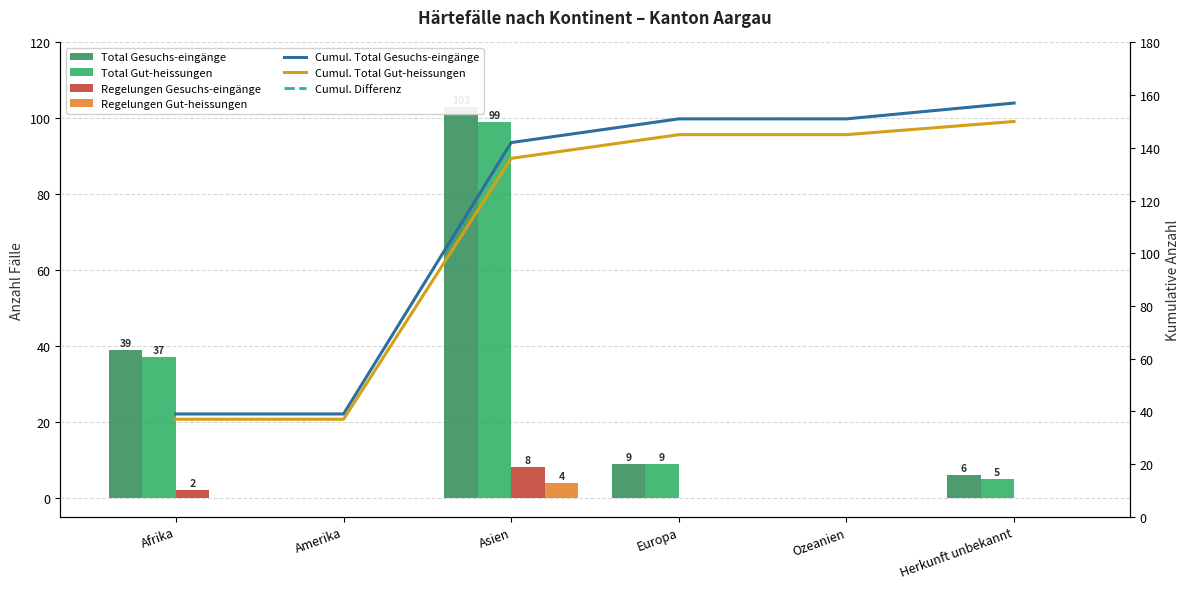

Reading right to left, list all the values displayed in this chart.

Total Gesuchs-eingänge: Herkunft unbekannt=6	Ozeanien=0	Europa=9	Asien=103	Amerika=0	Afrika=39
Total Gut-heissungen: Herkunft unbekannt=5	Ozeanien=0	Europa=9	Asien=99	Amerika=0	Afrika=37
Regelungen Gesuchs-eingänge: Herkunft unbekannt=0	Ozeanien=0	Europa=0	Asien=8	Amerika=0	Afrika=2
Regelungen Gut-heissungen: Herkunft unbekannt=0	Ozeanien=0	Europa=0	Asien=4	Amerika=0	Afrika=0